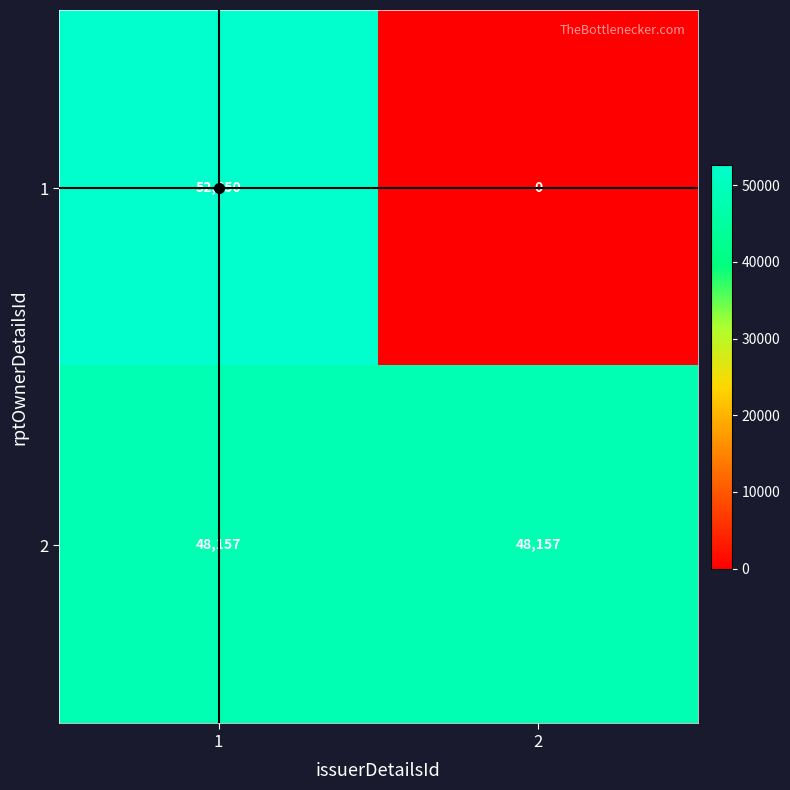

The 1 series shows 0 at 2. True or false?

True